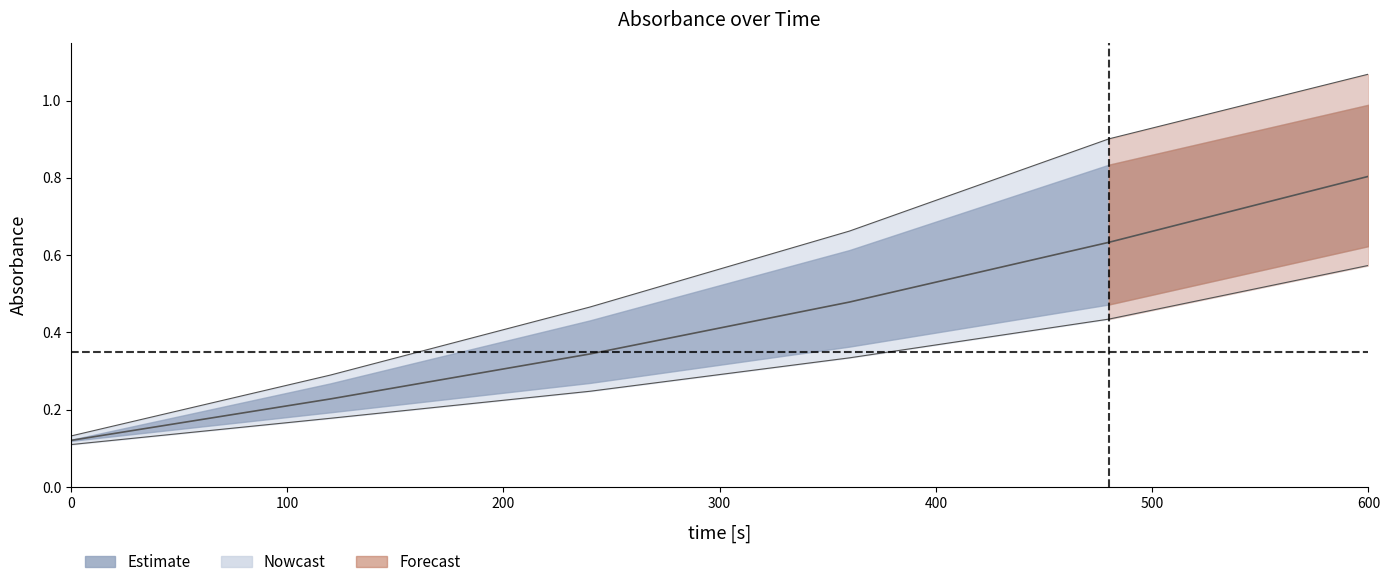

What is the smallest value displayed?

0.1